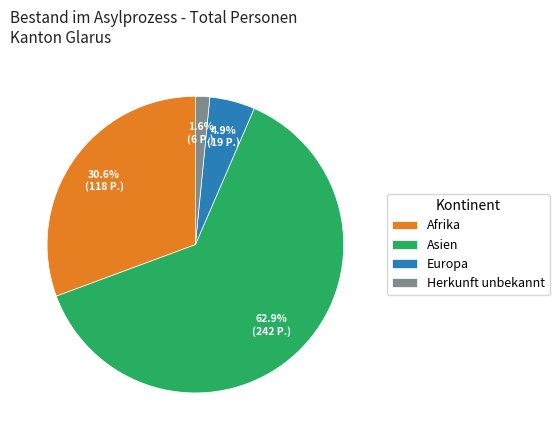

Which slice is the smallest?

Herkunft unbekannt